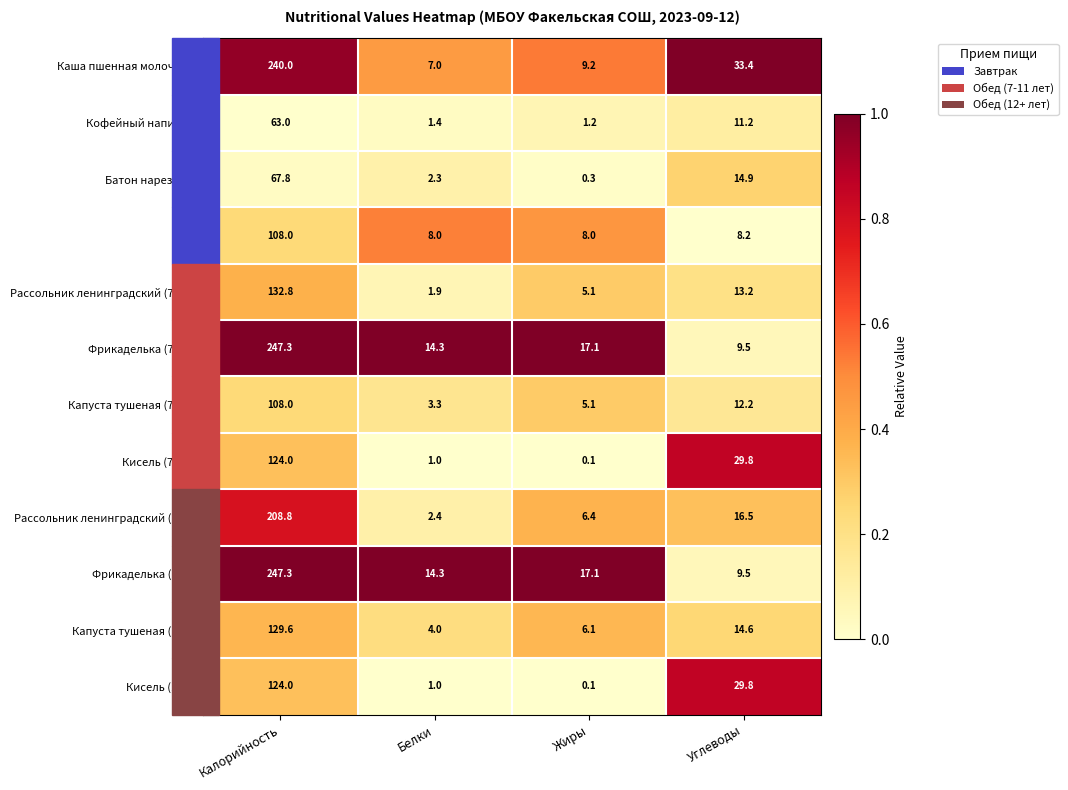

Is it true that Сыр equals 147.8 at Калорийность?

False